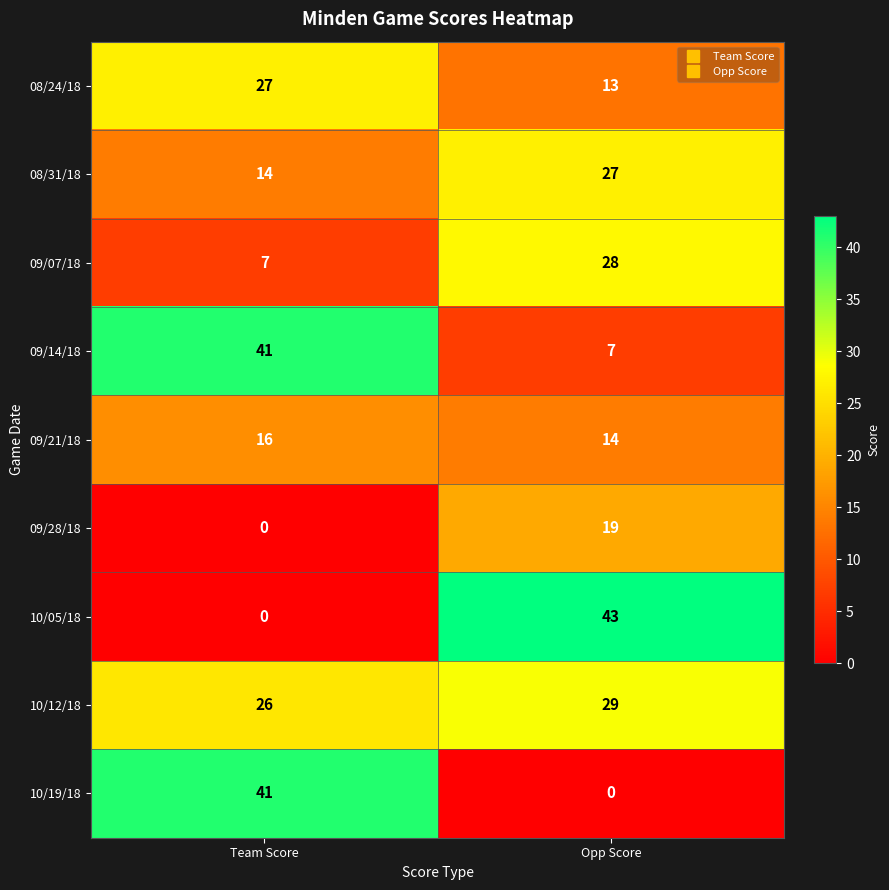

Is it true that 08/31/18 equals 5 at Team Score?

False